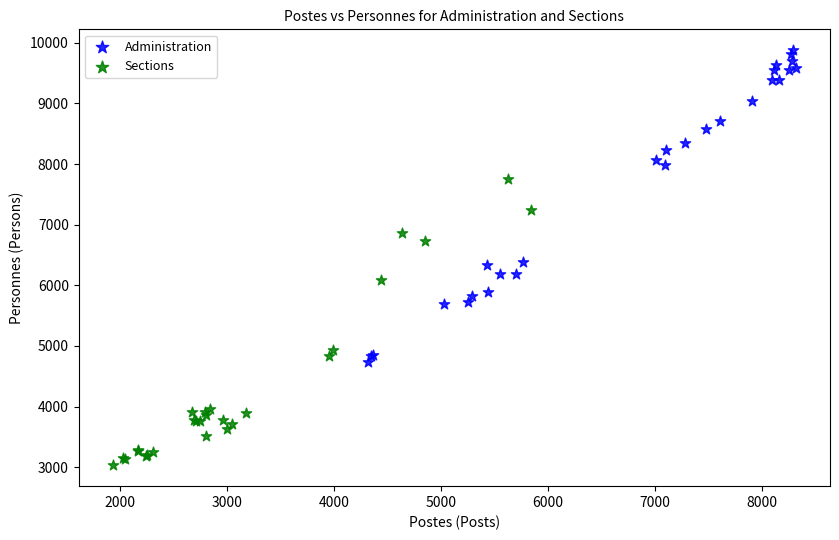

Which series contains the lowest Y value?

Sections